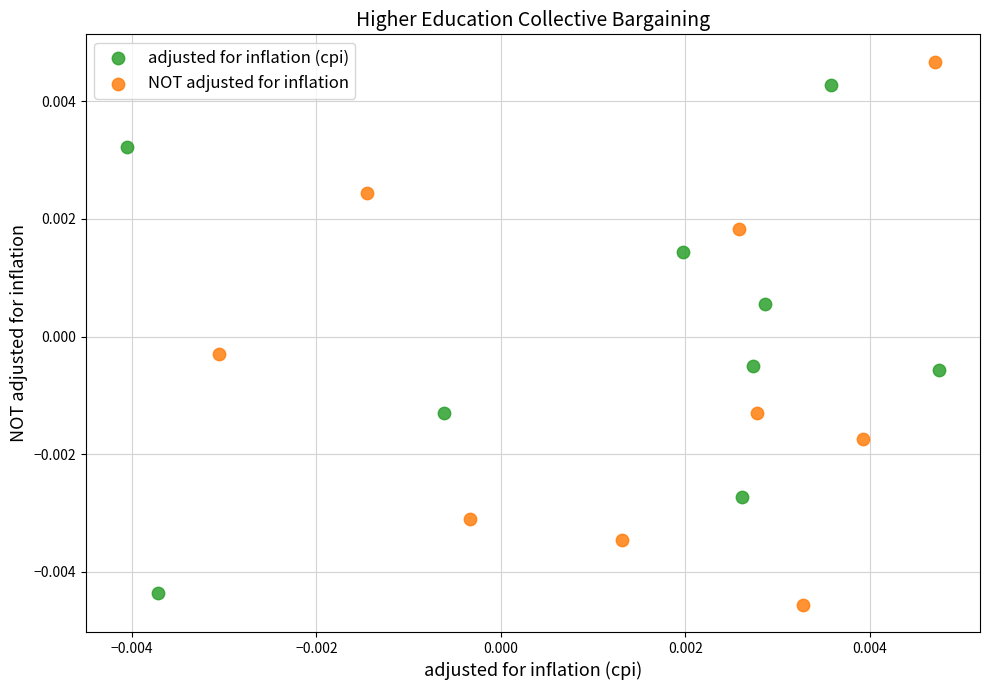

Which series has the largest Y range (max minus min)?

NOT adjusted for inflation